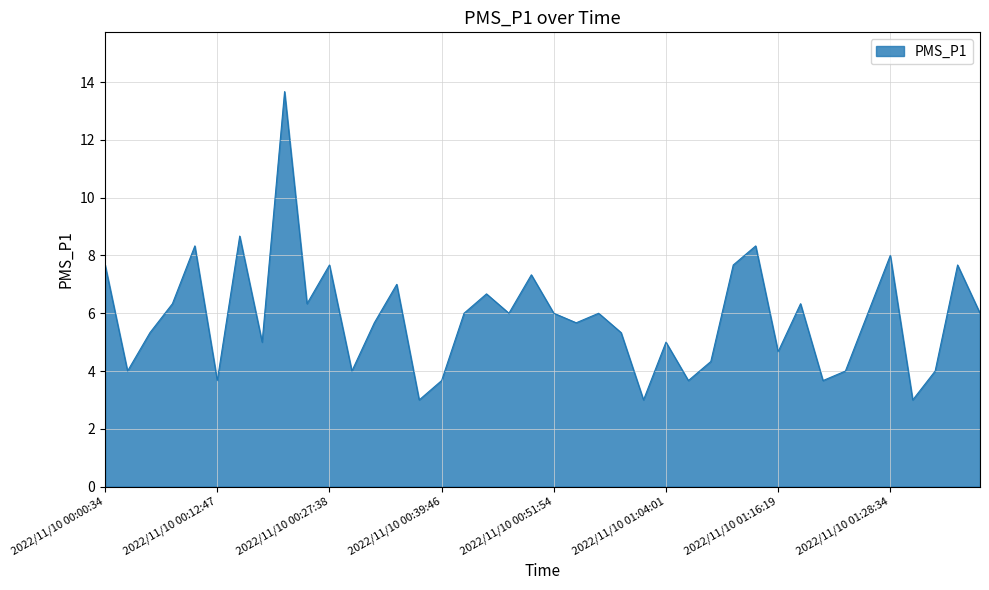

What is the smallest value displayed?

3.0